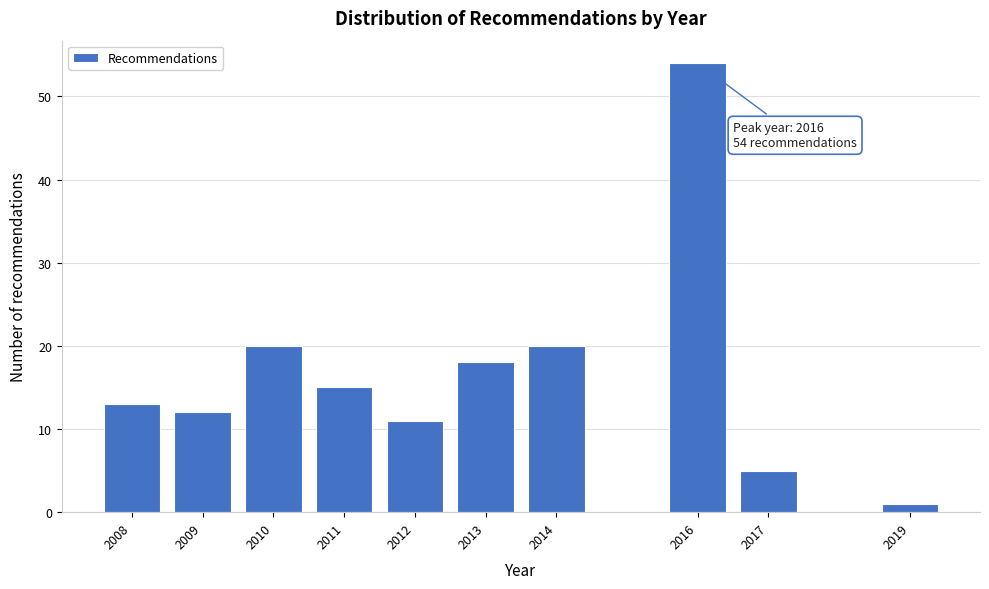

Reading left to right, what are all the values shown in this chart?

2008=13	2009=12	2010=20	2011=15	2012=11	2013=18	2014=20	2016=54	2017=5	2019=1